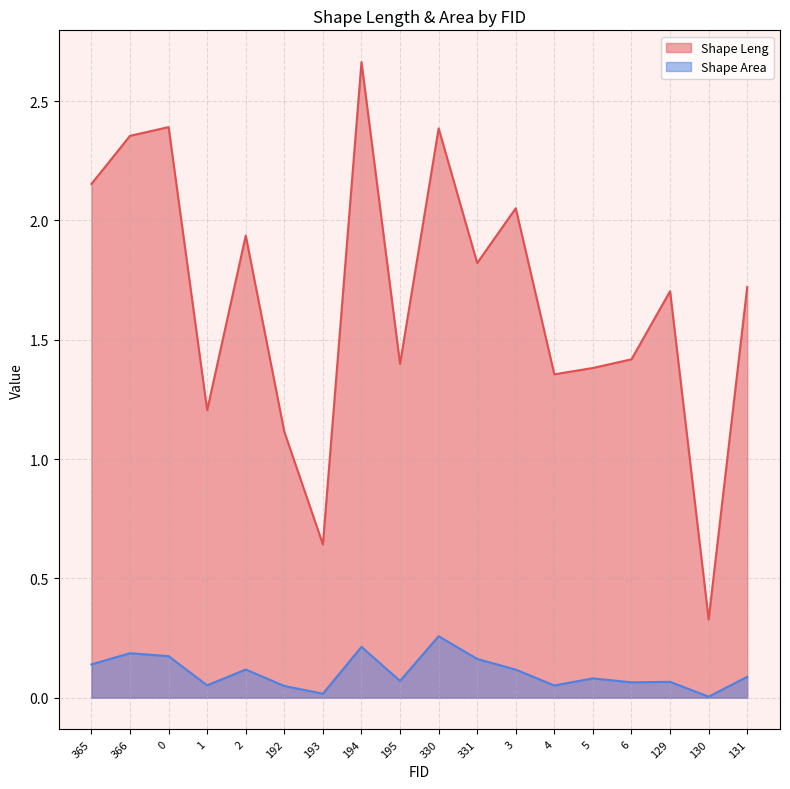

Count the number of data series in this chart.

2